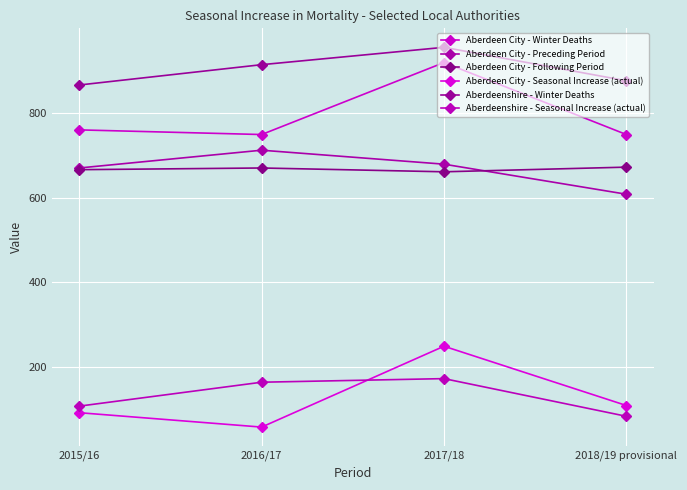

List the series in order of their peak value, highest first.

Aberdeenshire - Winter Deaths, Aberdeen City - Winter Deaths, Aberdeen City - Preceding Period, Aberdeen City - Following Period, Aberdeen City - Seasonal Increase (actual), Aberdeenshire - Seasonal Increase (actual)